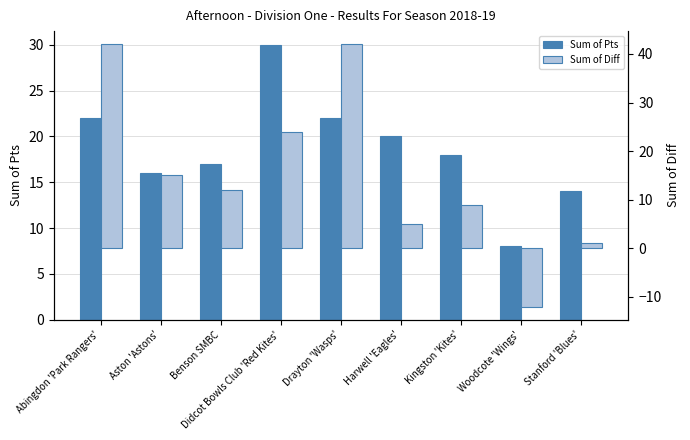

Which series has the largest total across all categories?

Sum of Pts